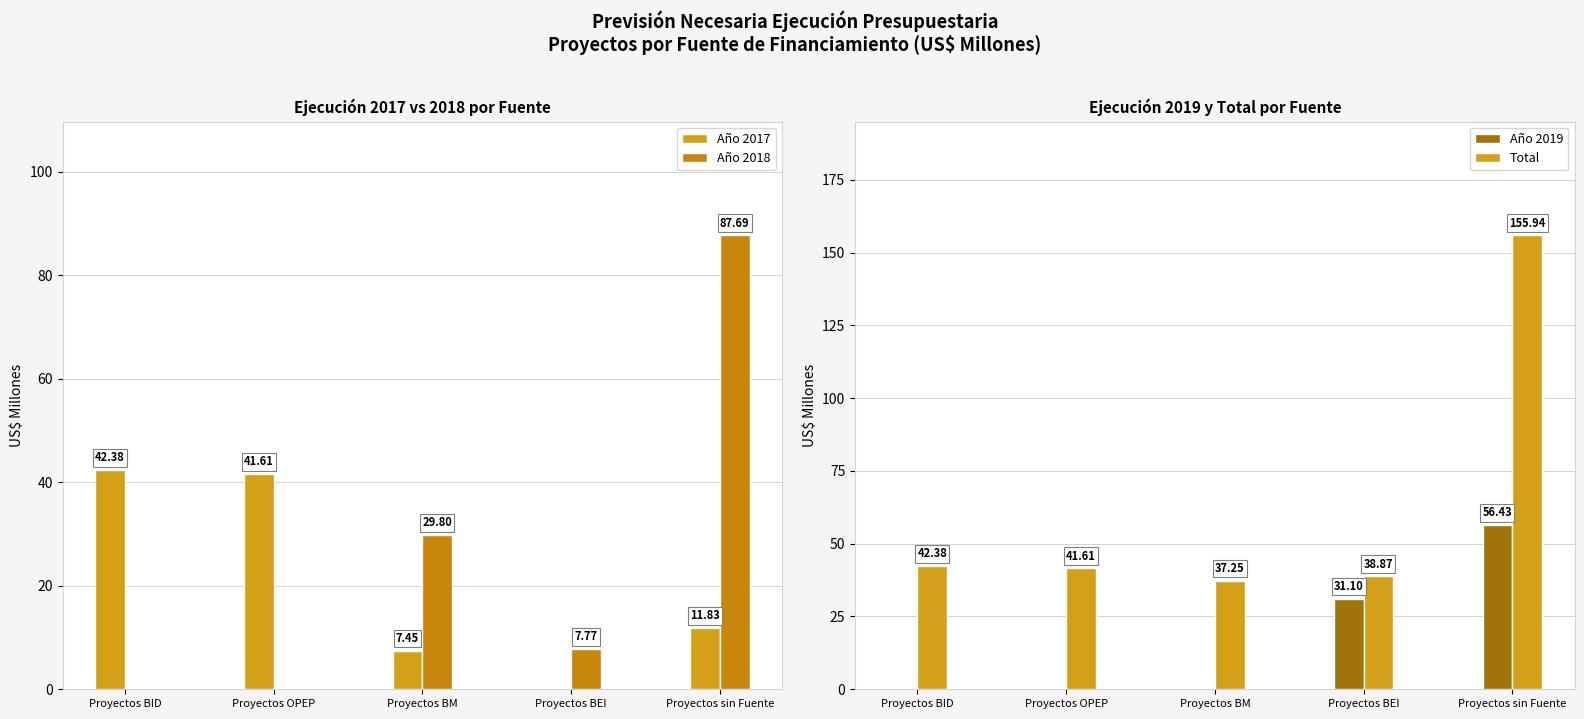

List the labels in order of Año 2017 value, largest first.

Proyectos BID, Proyectos OPEP, Proyectos sin Fuente, Proyectos BM, Proyectos BEI